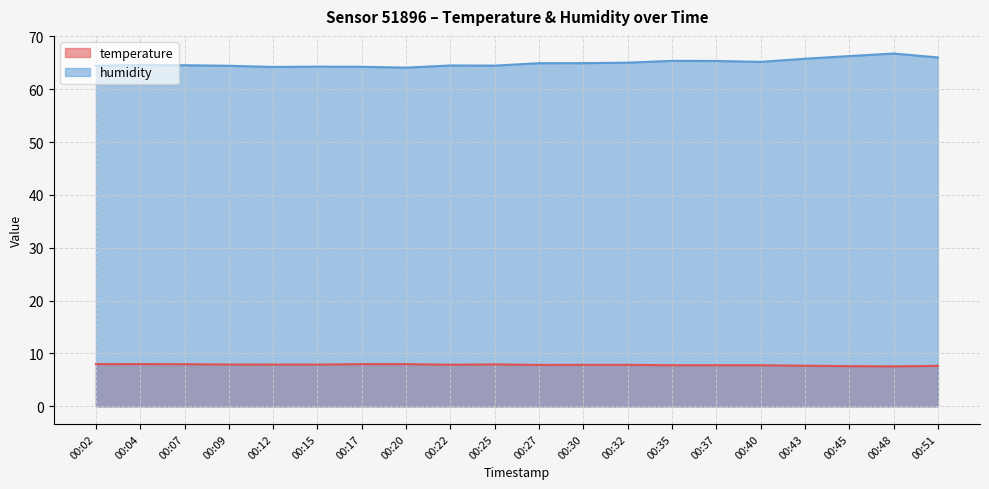

What is the spread (max minus min) of values at 00:09?

56.5